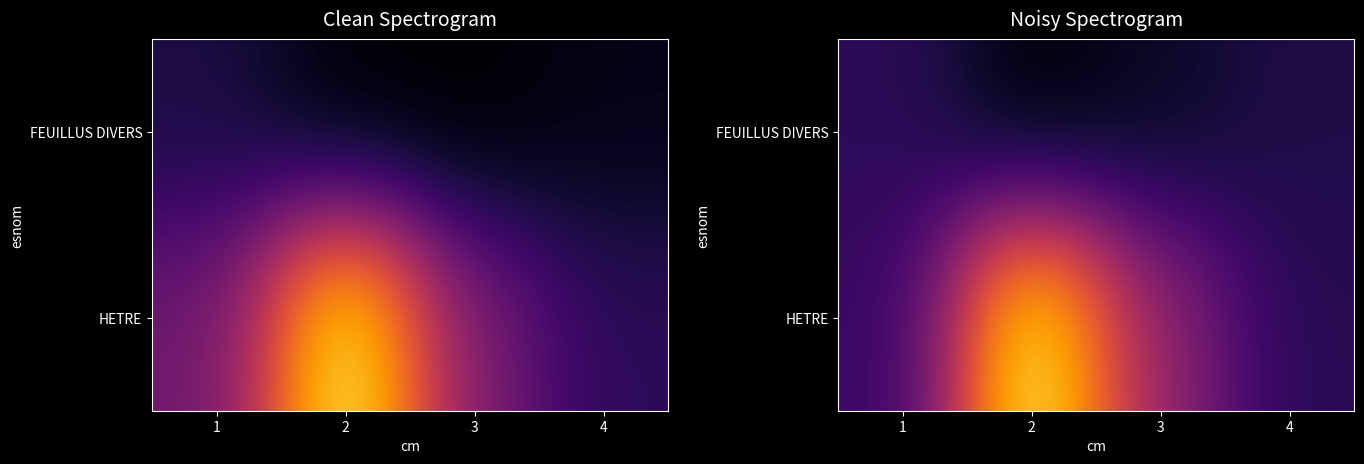

What is the maximum value for FEUILLUS DIVERS?

3.6